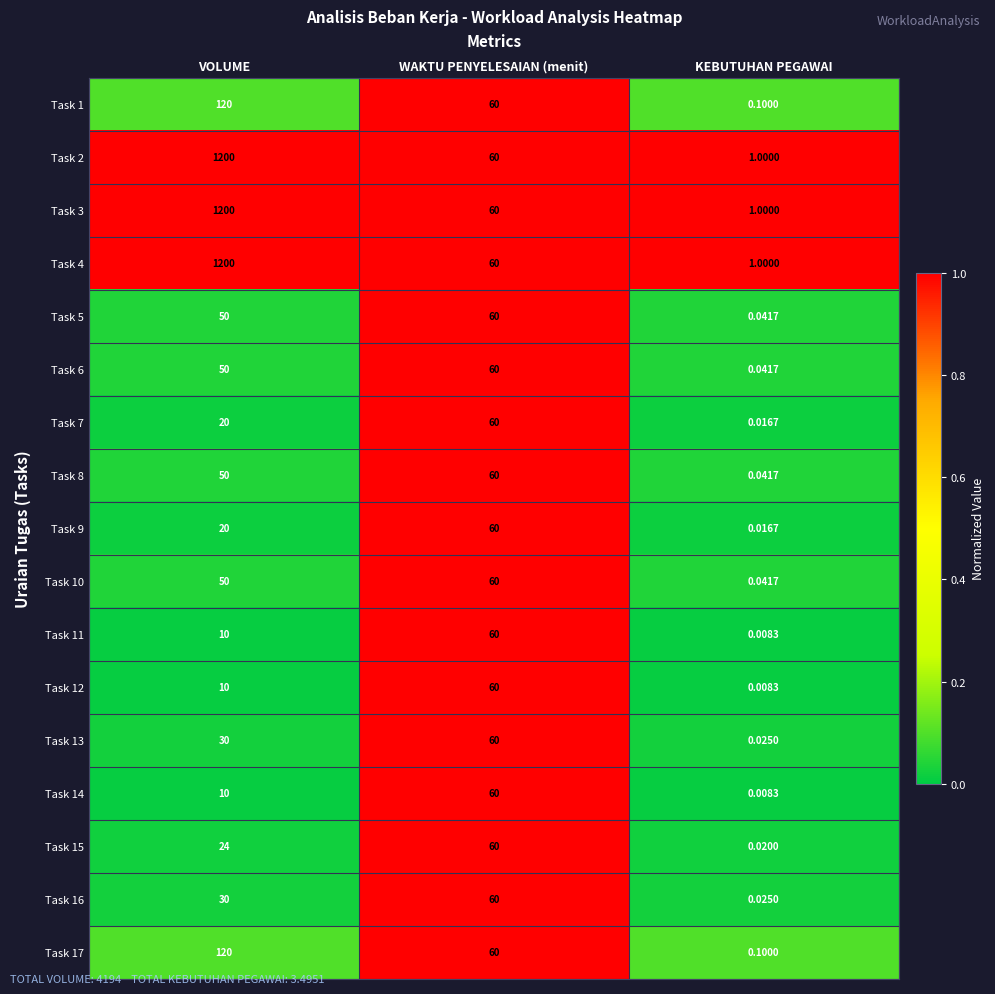

Which category has the lowest value in the Task 7 series?

KEBUTUHAN PEGAWAI